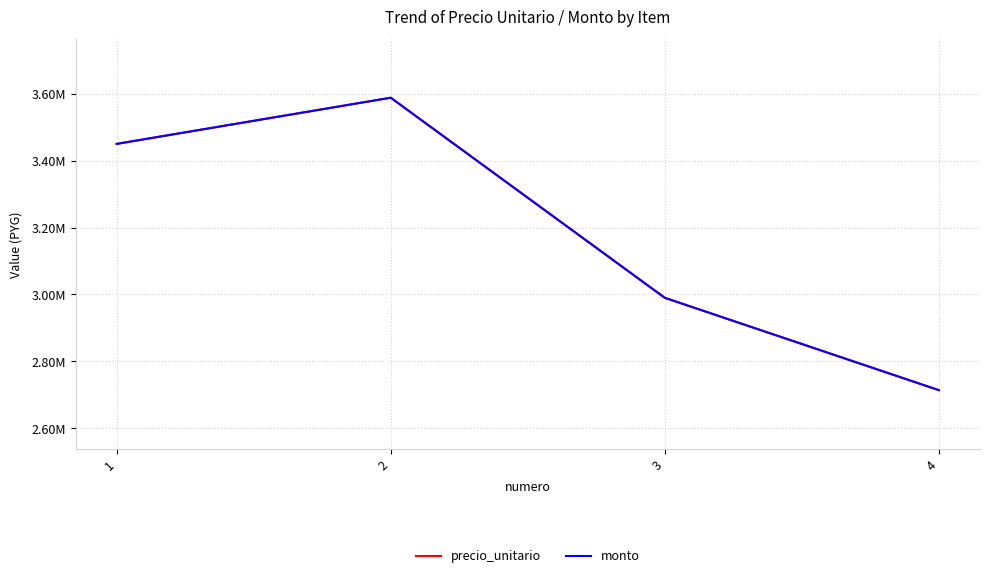

True or false: monto has more than 0 interior local peaks.

True